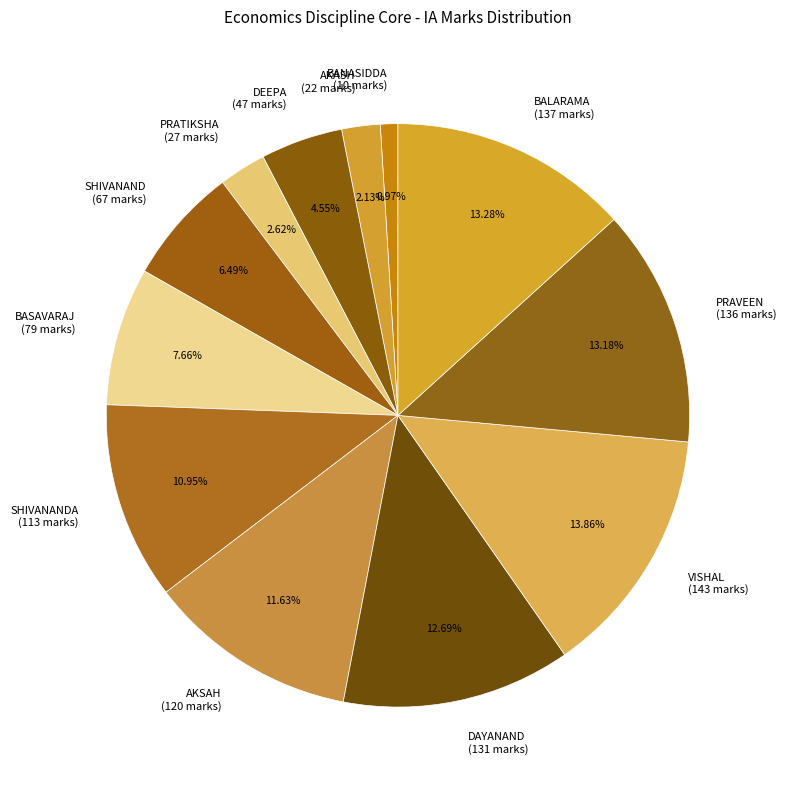

How many segments does this pie chart have?

12